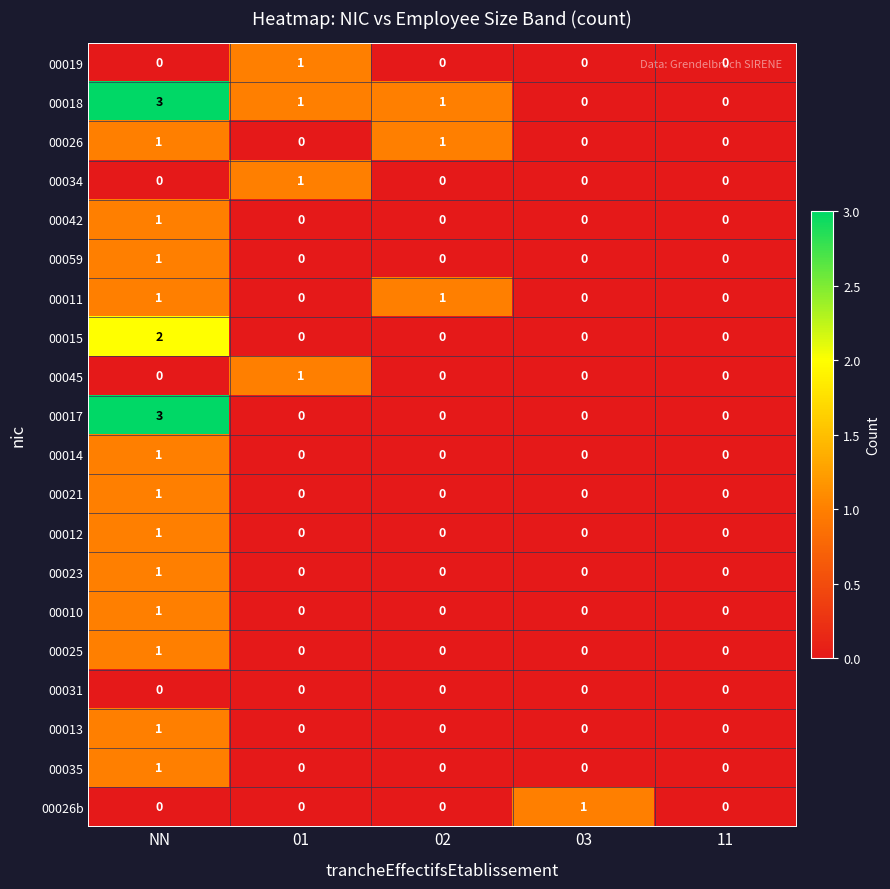

The value of 00013 at NN is 0. True or false?

False